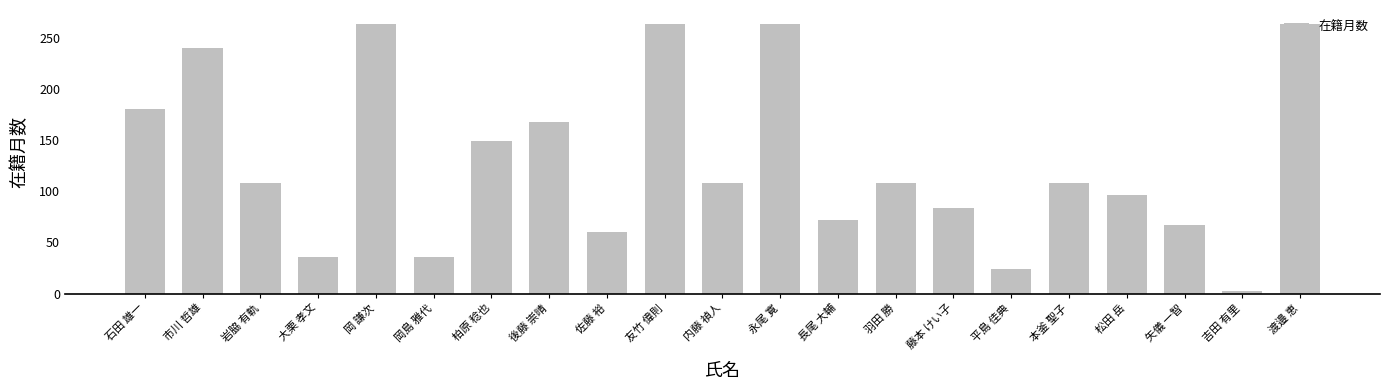

What is the maximum value shown in the chart?

264